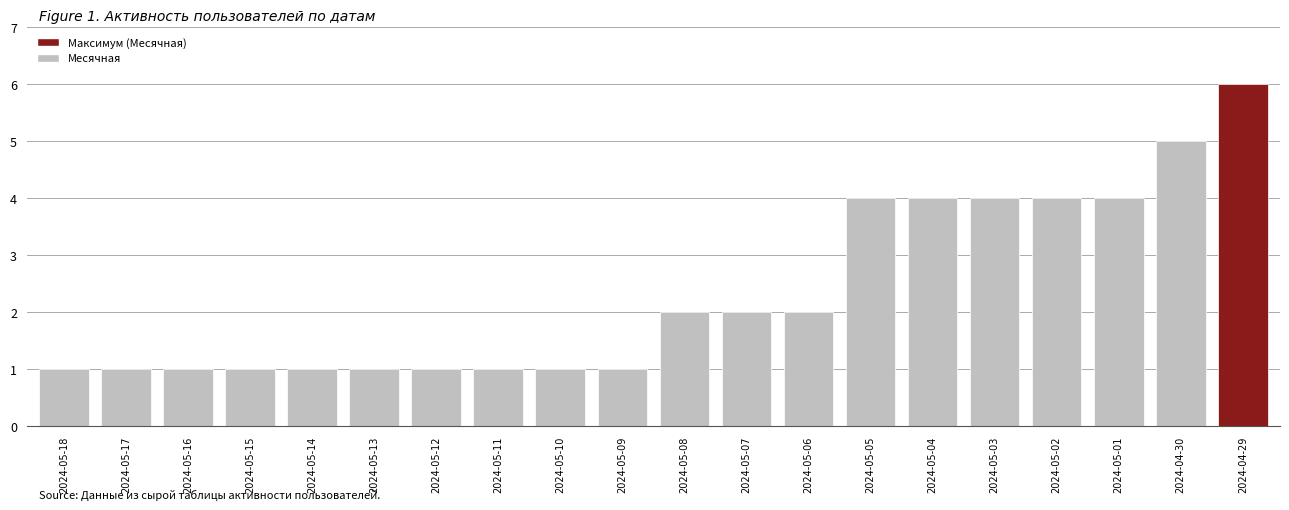

Approximately how many times larger is the value at 2024-05-01 compared to 2024-05-06?

2.0